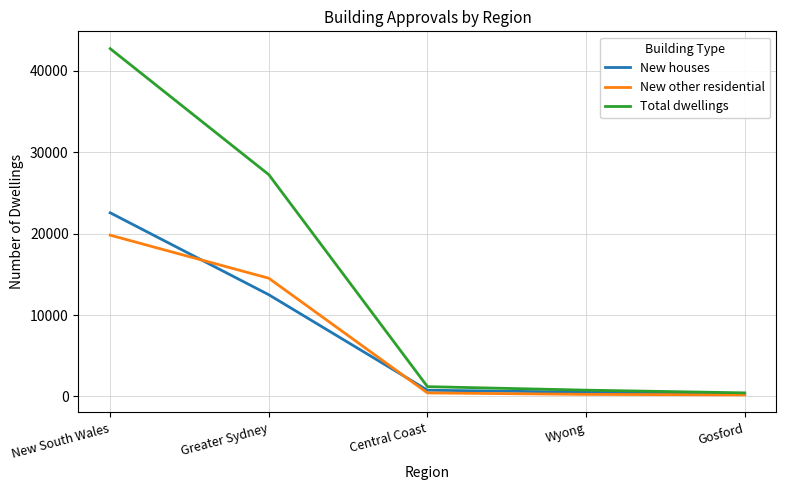

What is the spread (max minus min) of values at Wyong?

520